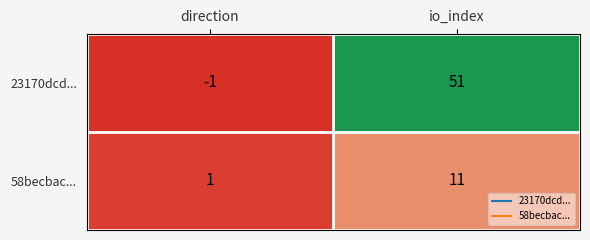

Is it true that 23170dcd... equals 51 at io_index?

True